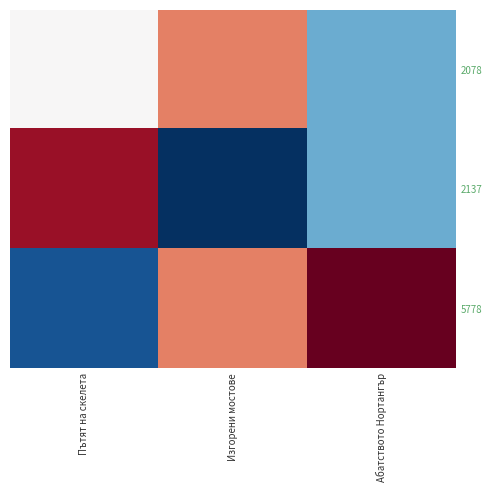

Reading right to left, list all the values displayed in this chart.

2078: Абатството Нортангър=-0.7	Изгорени мостове=0.7	Пътят на скелета=0.0
2137: Абатството Нортангър=-0.7	Изгорени мостове=-1.4	Пътят на скелета=1.2
5778: Абатството Нортангър=1.4	Изгорени мостове=0.7	Пътят на скелета=-1.2